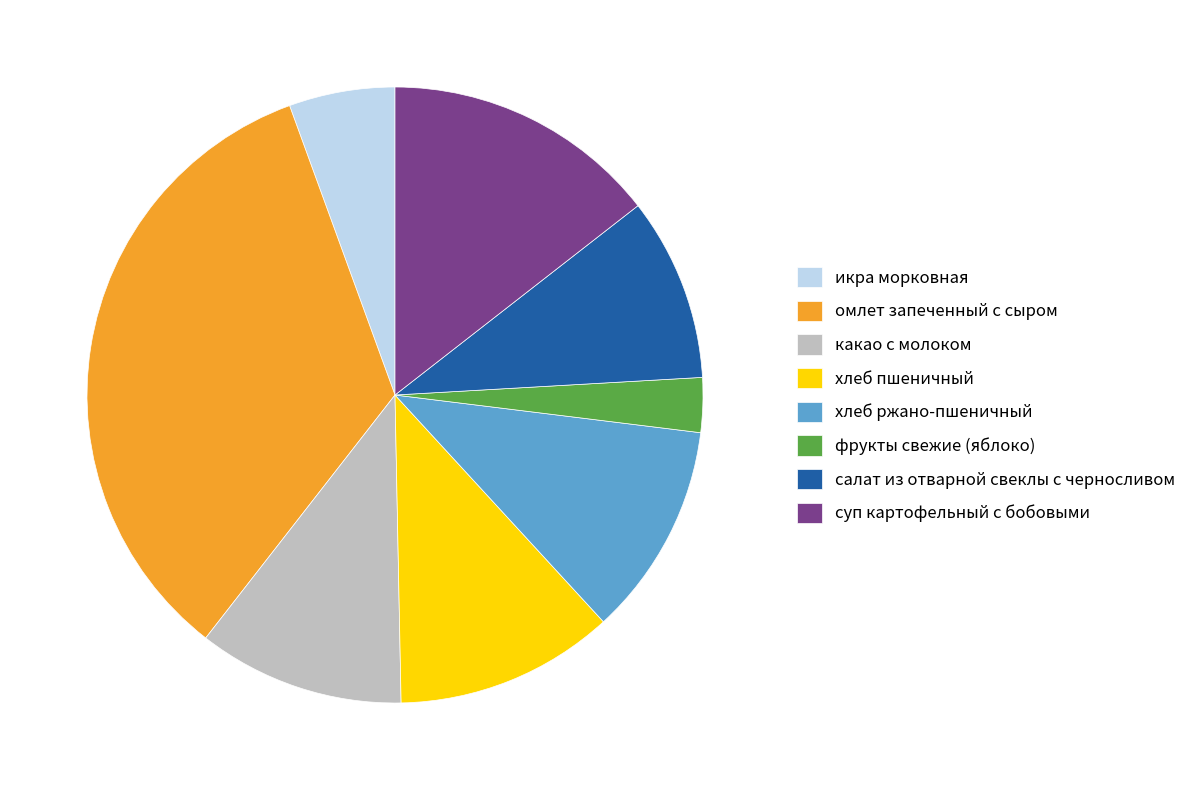

Is the sum of суп картофельный с бобовыми and хлеб ржано-пшеничный greater than half?

No